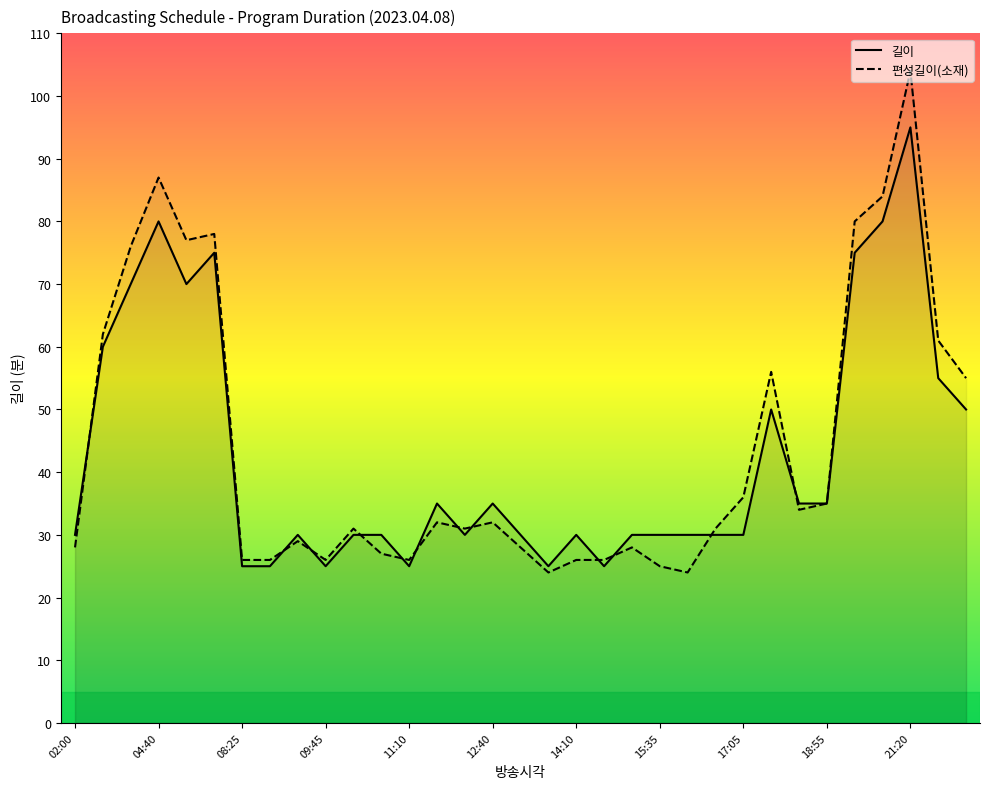

Read the 길이 value at 04:40, to the nearest 5.

80